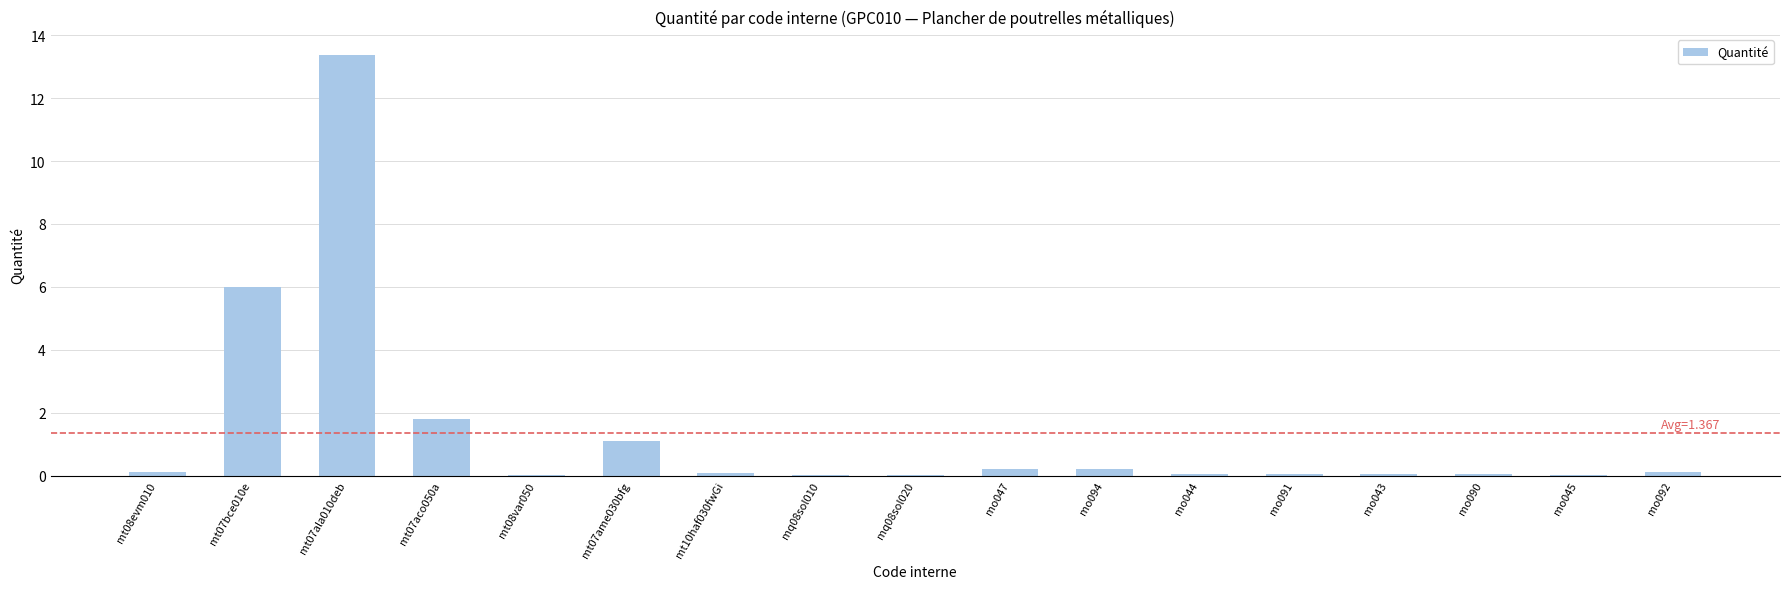

What is the maximum value shown in the chart?

13.4